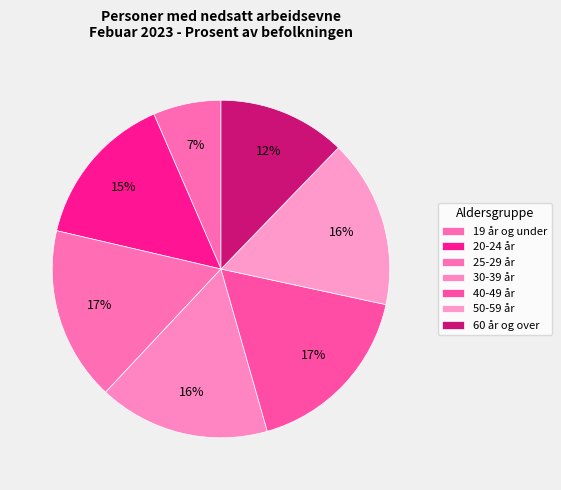

To the nearest percent, what percentage of the pie is 60 år og over?

12%